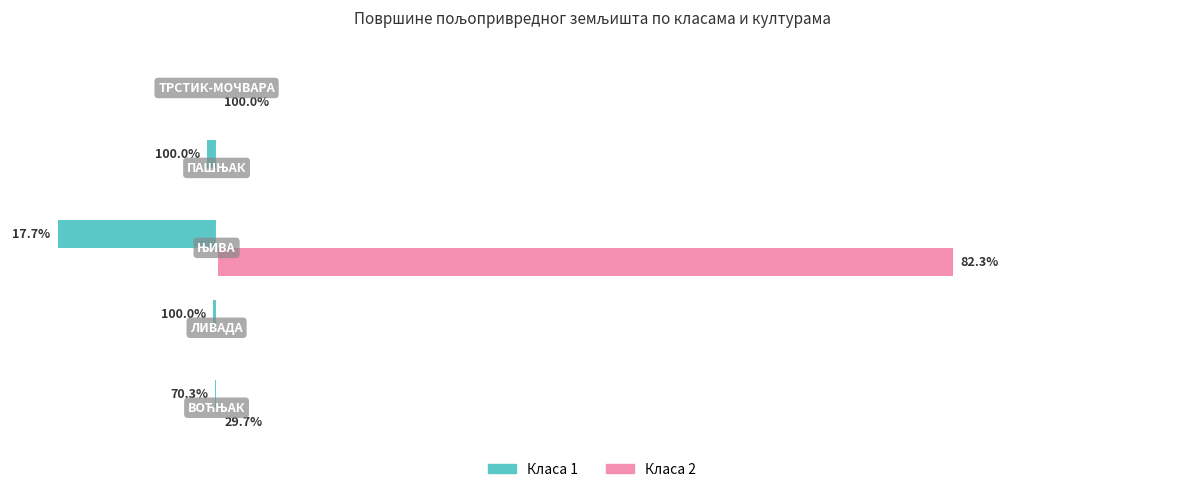

What are all the series names shown in the legend?

Класа 1, Класа 2